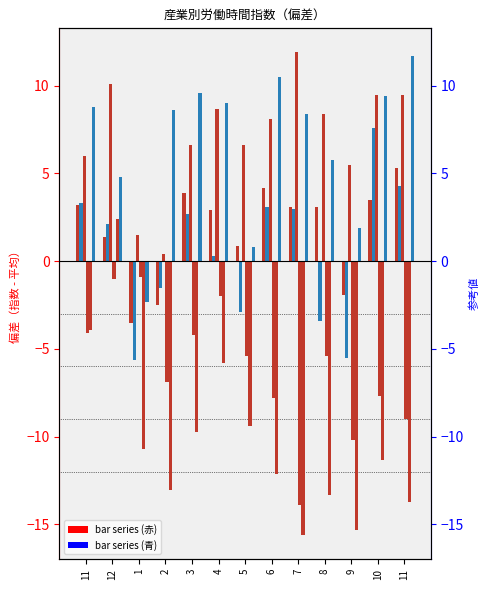

Where does the col_26 series first go above -5?

11